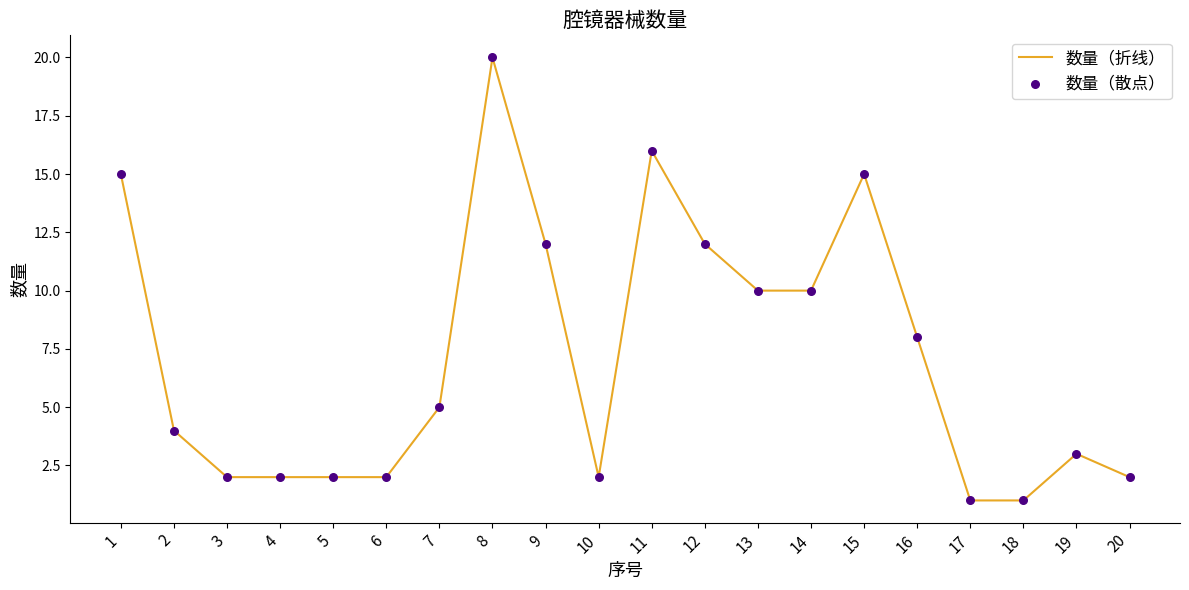

What is the difference between the maximum and minimum values?

19